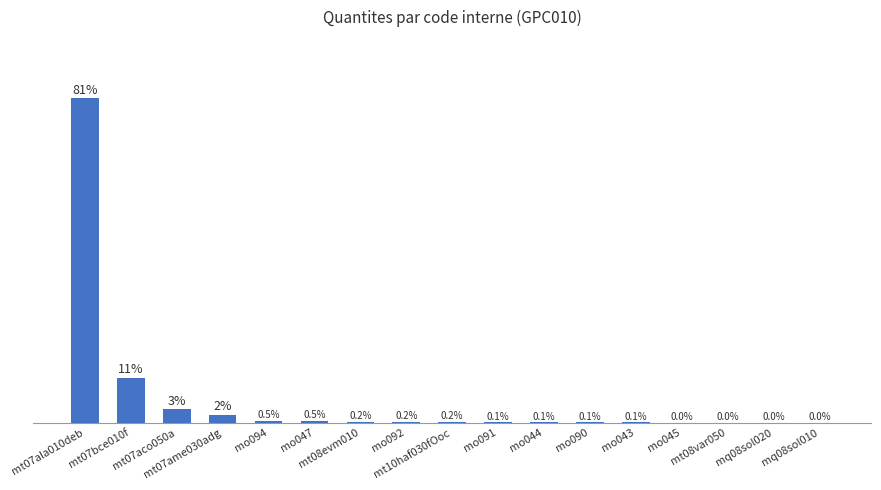

Are the bars horizontal?

No